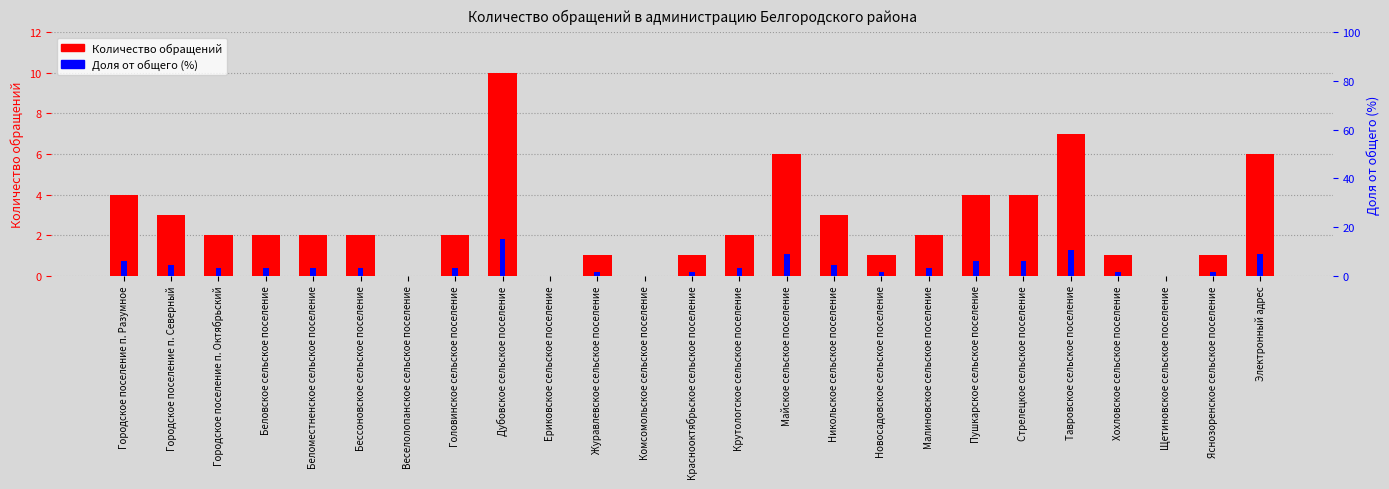

What is the value of the Количество обращений bar at the 5th from the left?

2.0